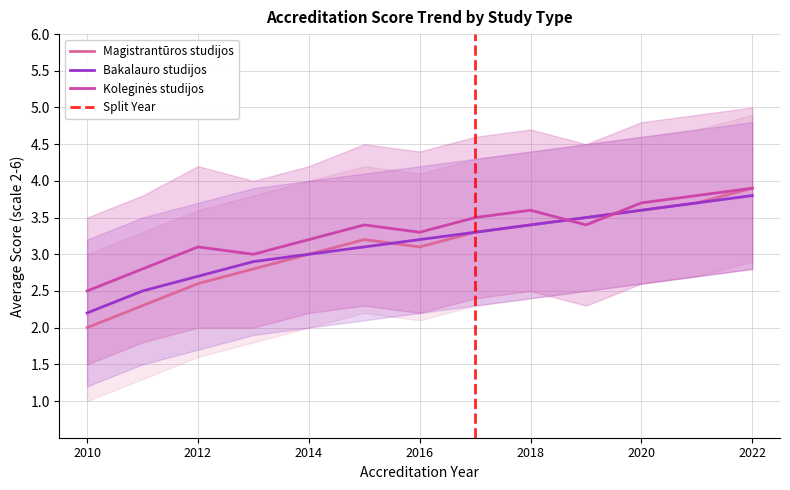

The value of Magistrantūros studijos at 2010 is 2.0. True or false?

True